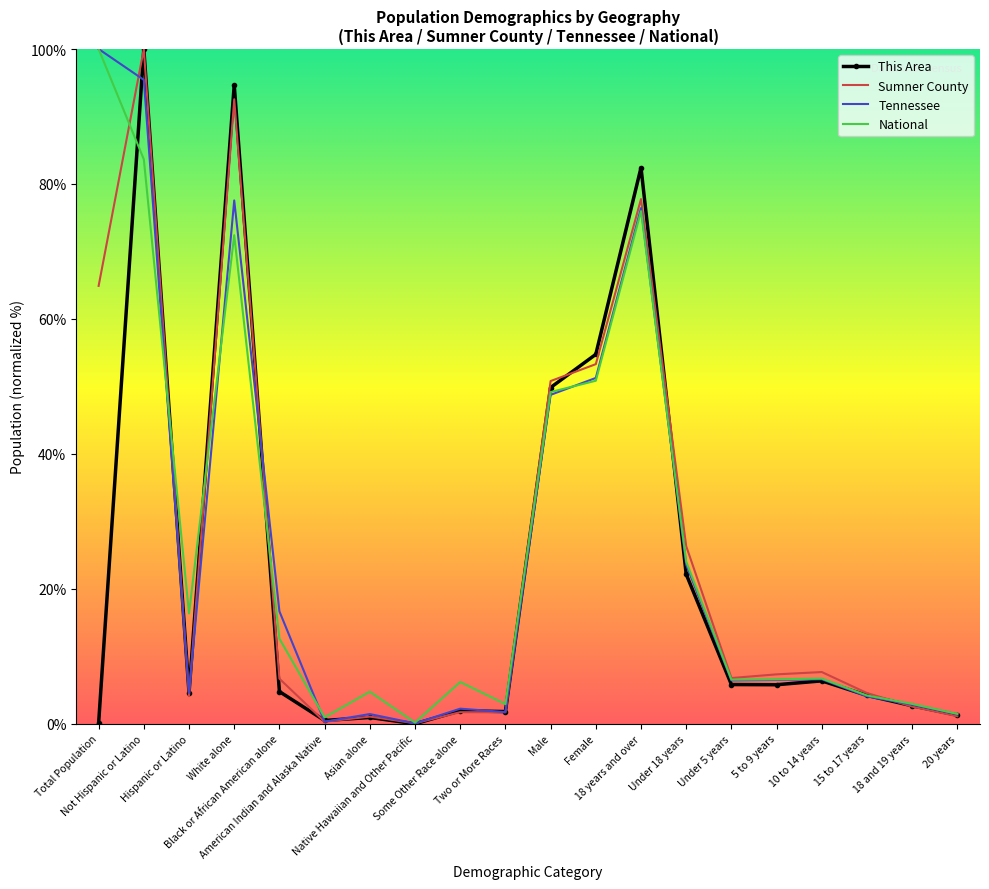

What is the label of the 5th point from the left?

Black or African American alone